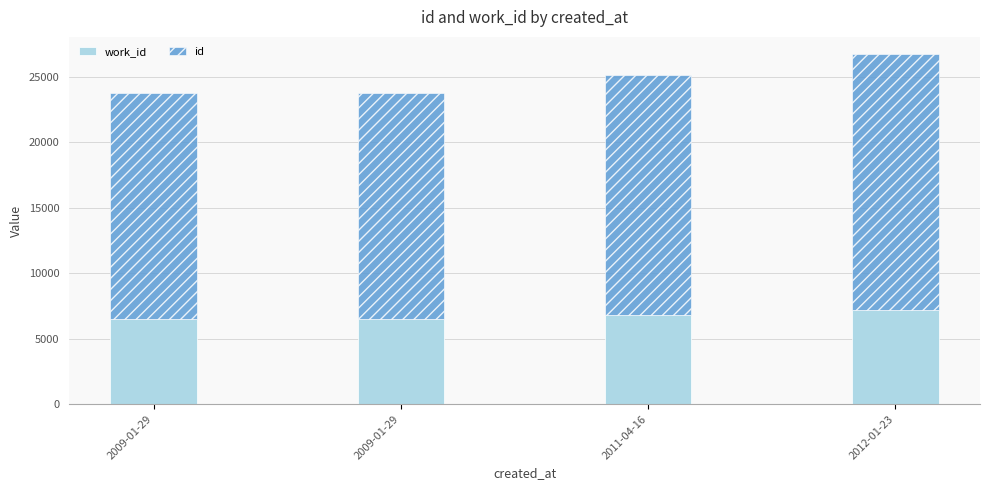

At how many categories does at least one series exceed 9569?

4